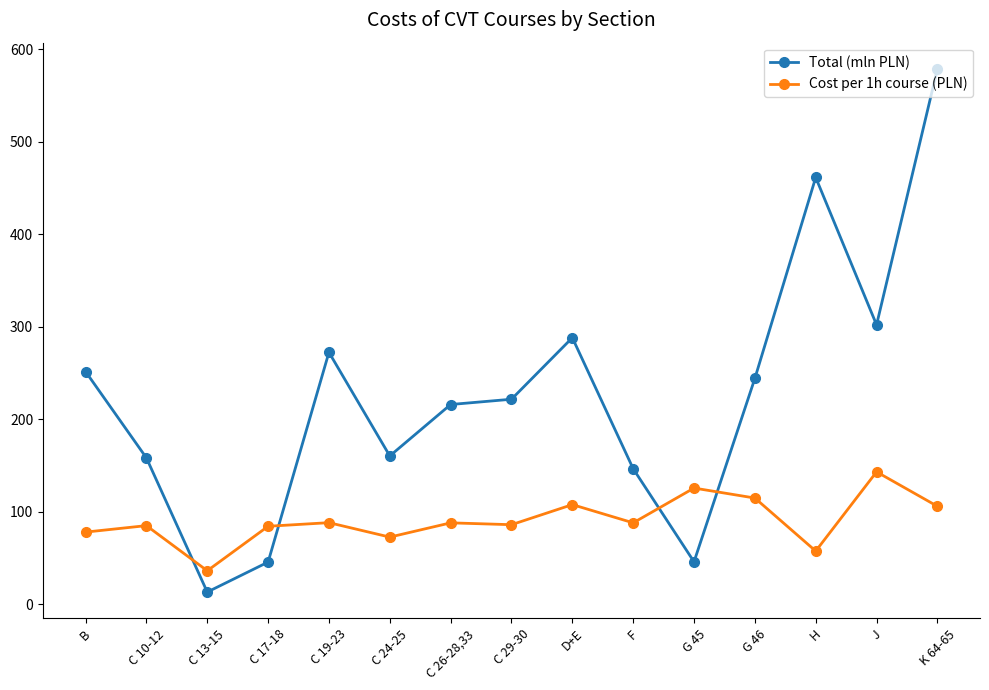

How many lines are shown in the chart?

2